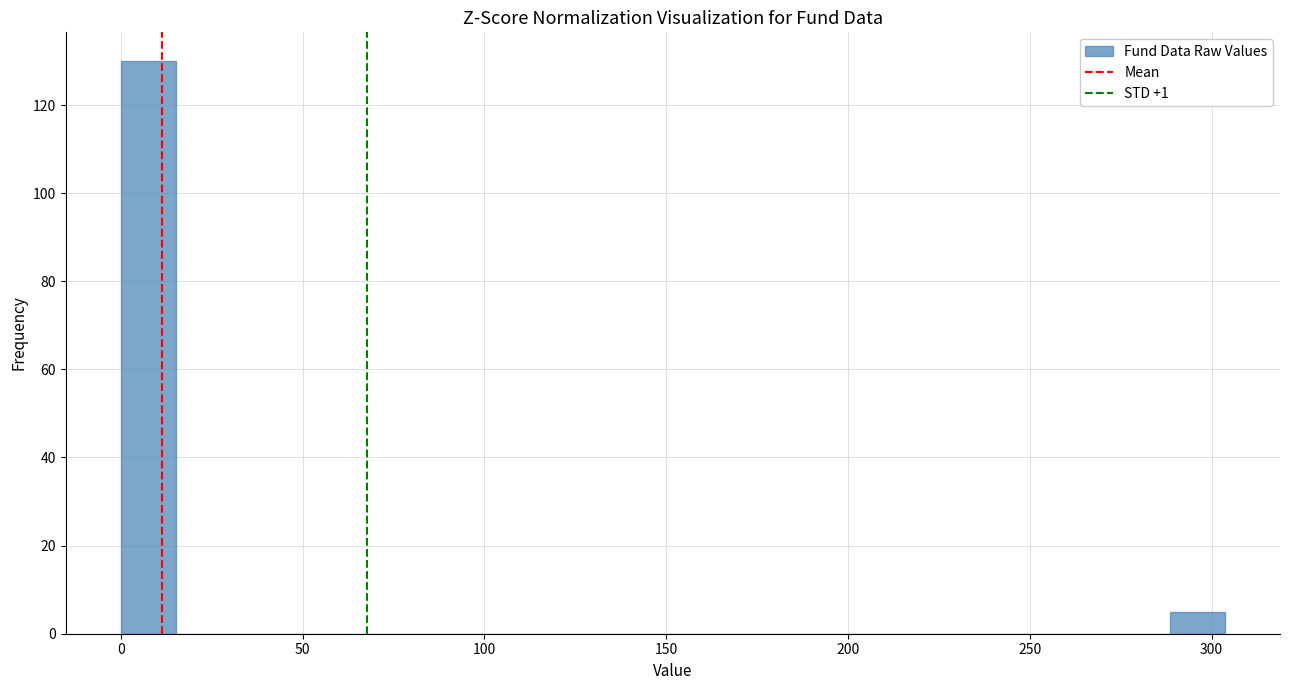

Read against the x-axis, roughly where is the centre of the tallest bar?

10